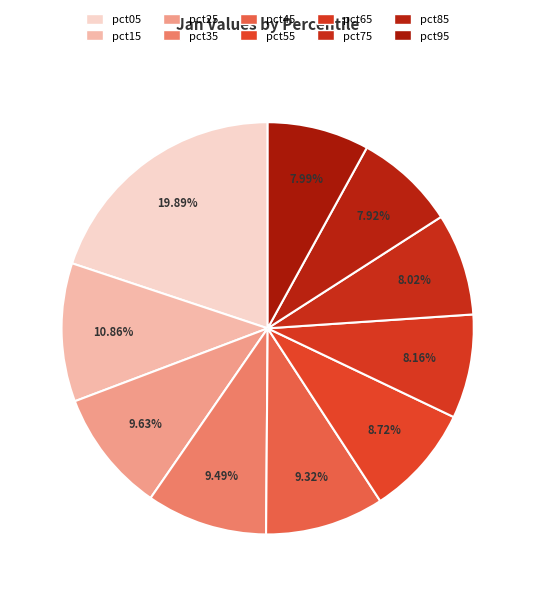

How many segments does this pie chart have?

10